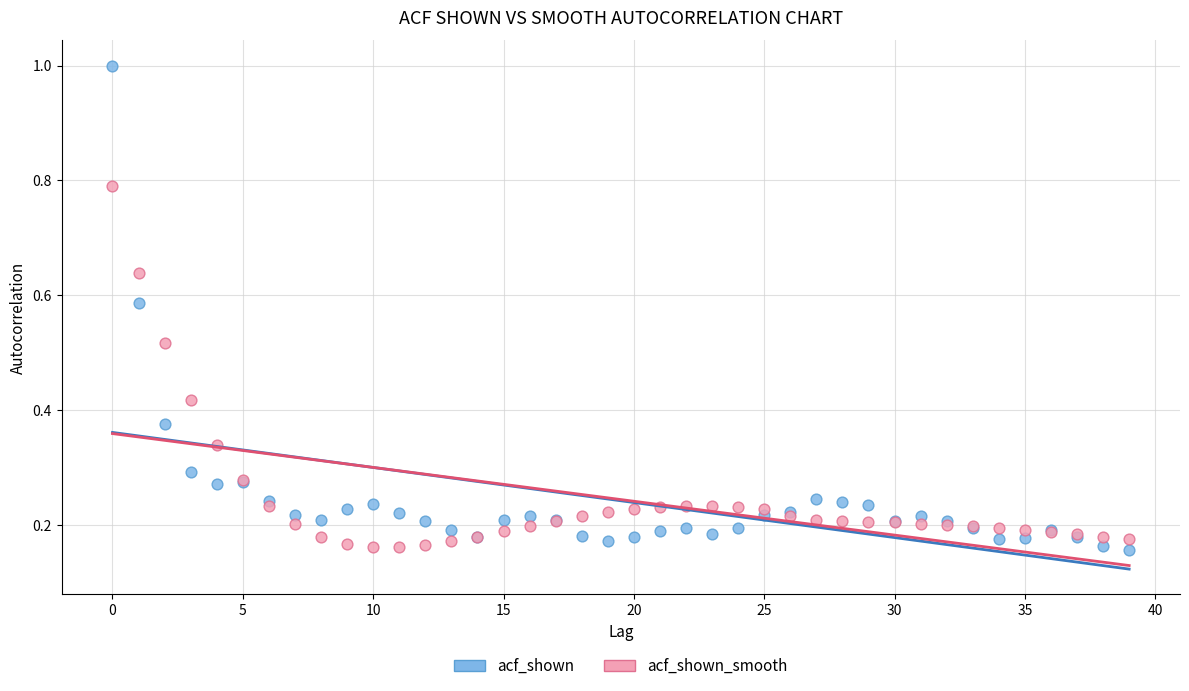

Which series has the largest Y range (max minus min)?

acf_shown